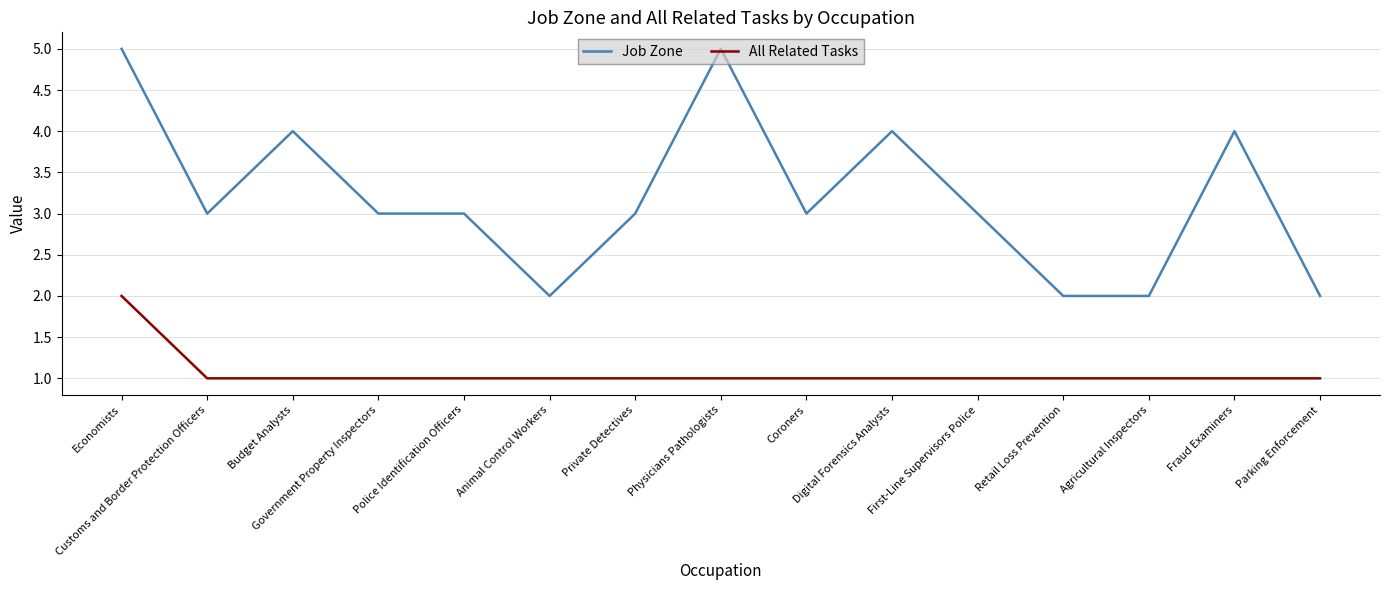

At which category does Job Zone reach its first local peak?

Budget Analysts